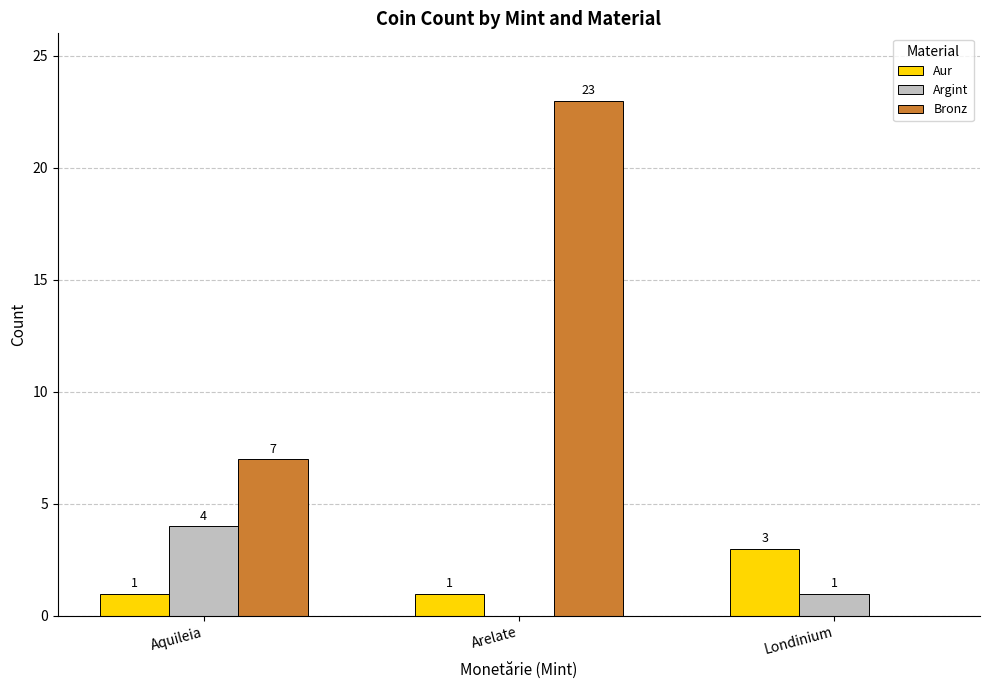

Reading right to left, extract all data points from this chart.

Aur: 3	1	1
Argint: 1	0	4
Bronz: 0	23	7